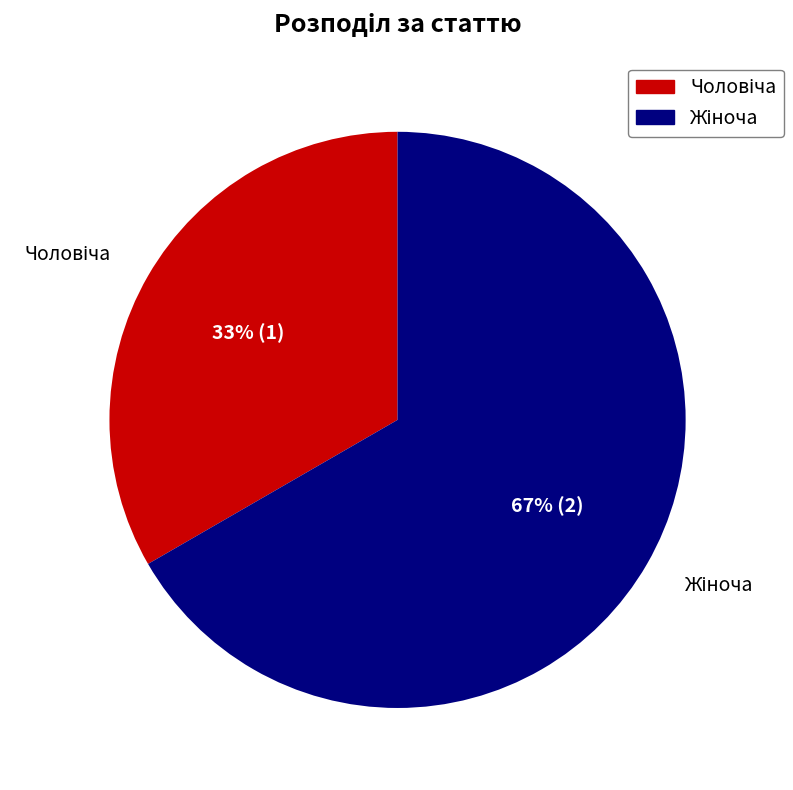

To the nearest percent, what is the average slice percentage?

50%